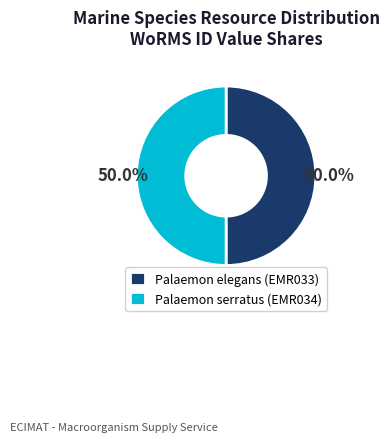

What is the ratio of the value at Palaemon serratus (EMR034) to the value at Palaemon elegans (EMR033)?

1.0